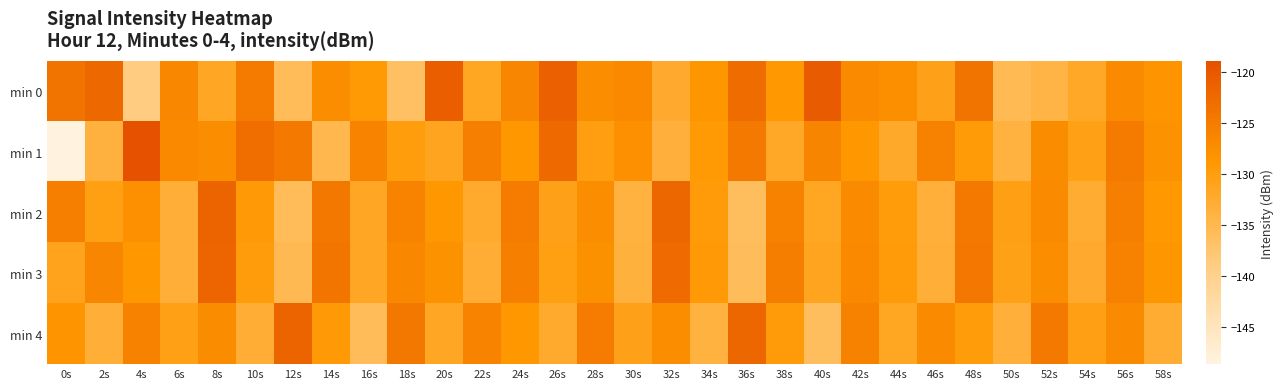

What is the total value across all series at 18s?

-643.6